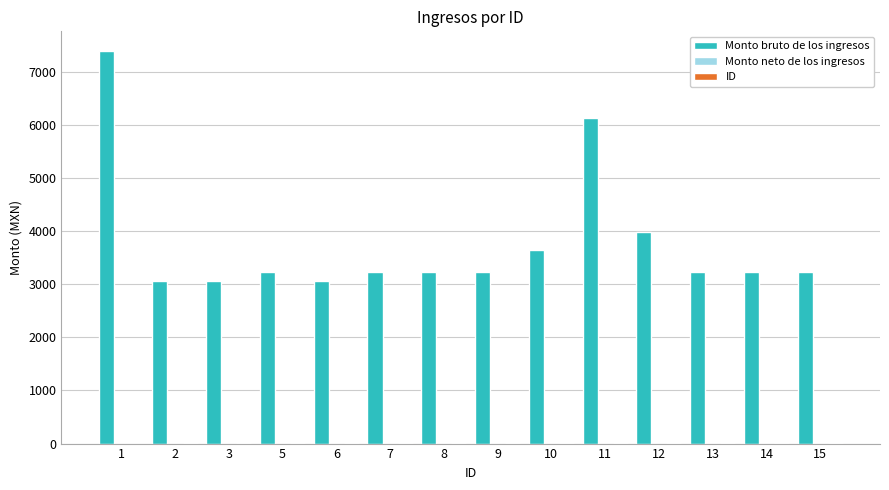

How many groups of bars are there?

14